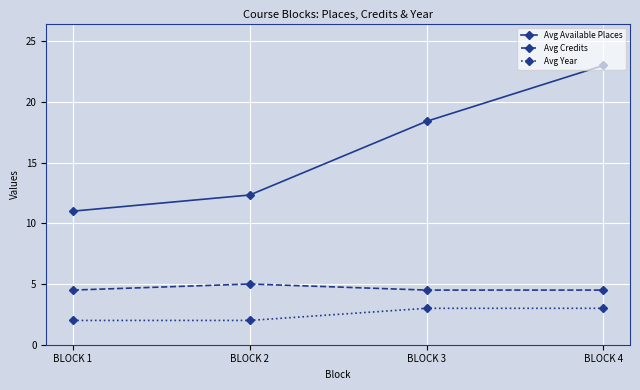

Reading right to left, list all the values displayed in this chart.

Avg Available Places: BLOCK 4=23.0	BLOCK 3=18.4	BLOCK 2=12.3	BLOCK 1=11.0
Avg Credits: BLOCK 4=4.5	BLOCK 3=4.5	BLOCK 2=5.0	BLOCK 1=4.5
Avg Year: BLOCK 4=3.0	BLOCK 3=3.0	BLOCK 2=2.0	BLOCK 1=2.0